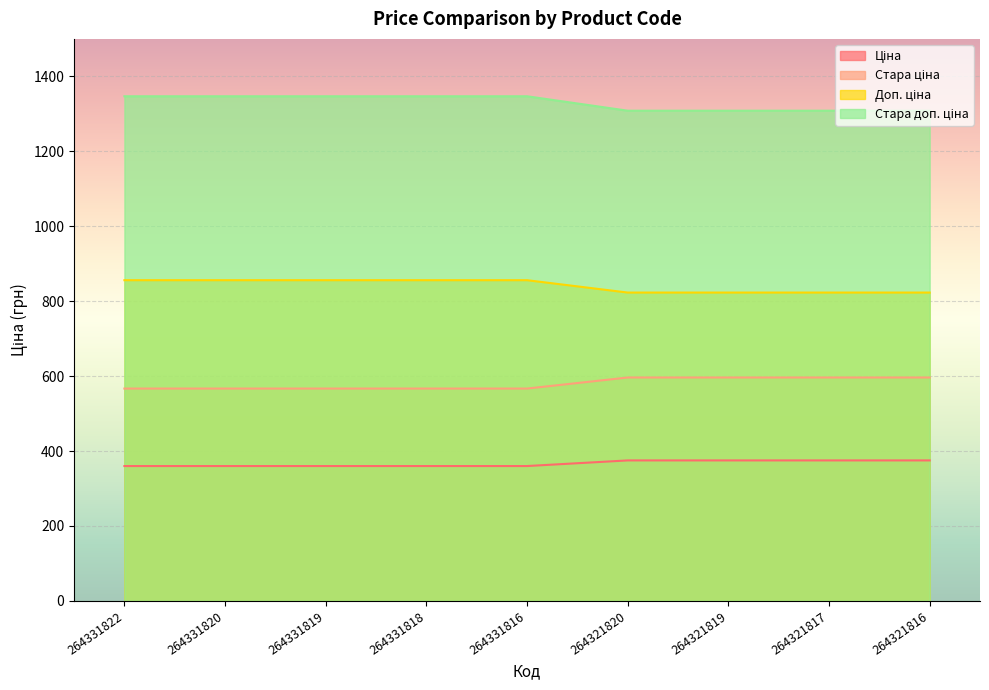

At which category does the chart reach its peak across all series?

264331822